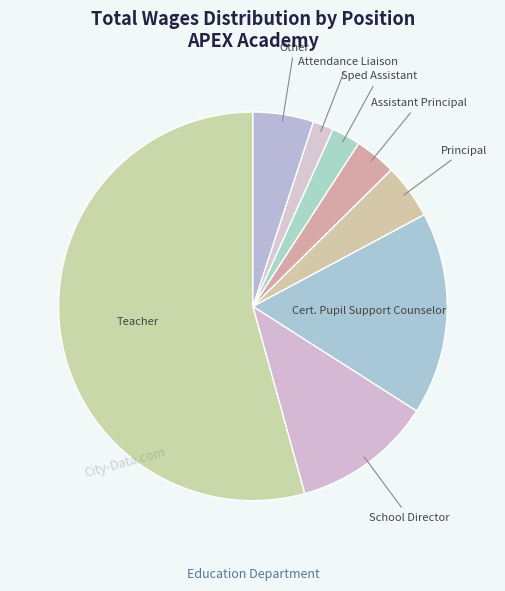

Which category has the biggest portion of the pie?

Teacher